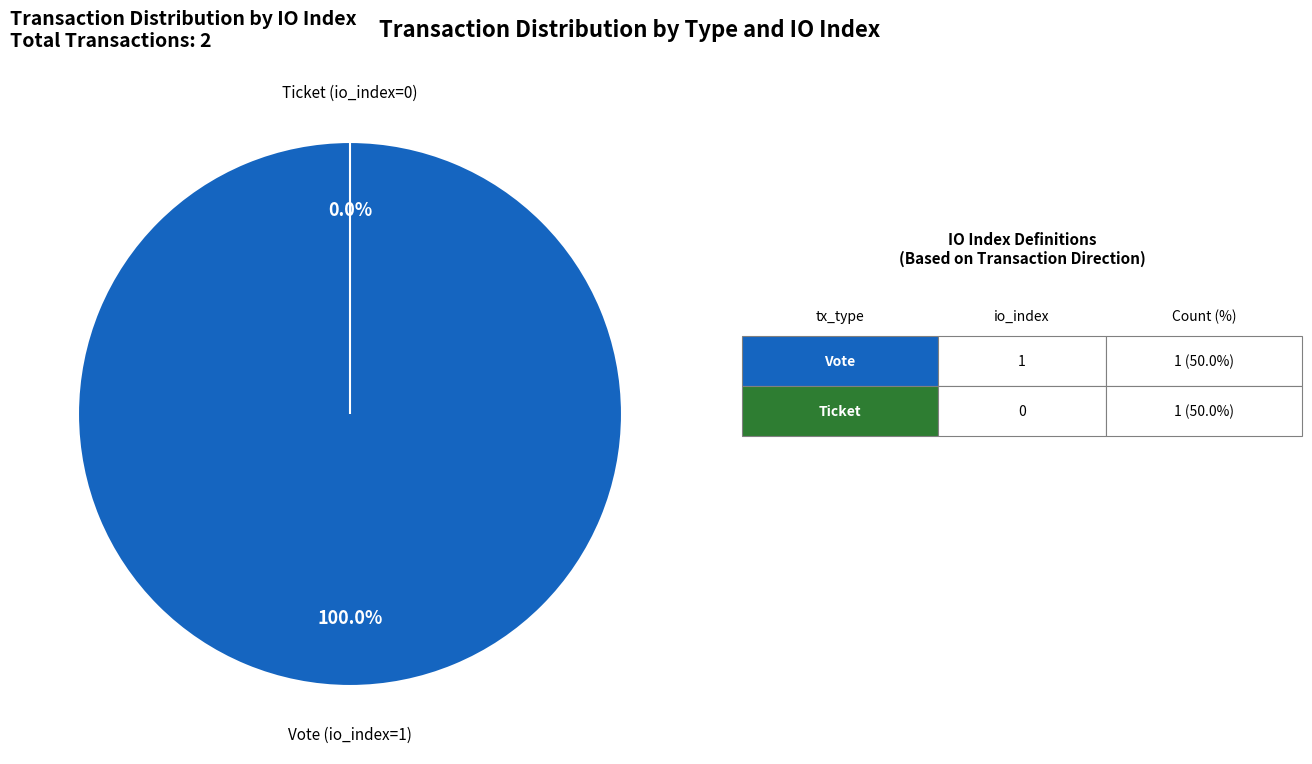

Does Vote (io_index=1) account for over 50% of the chart?

Yes